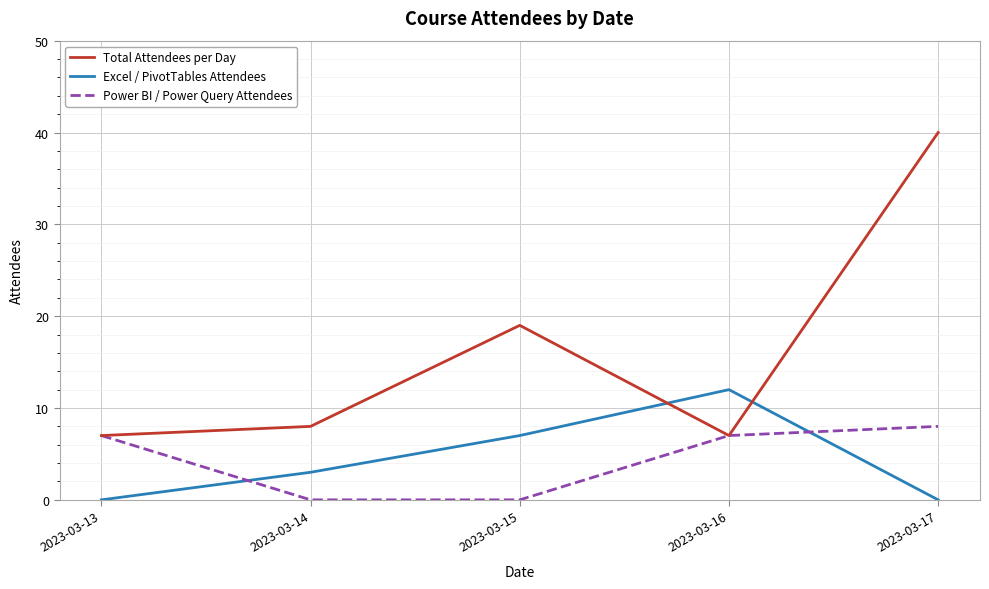

Is it true that Power BI / Power Query Attendees equals 13 at 2023-03-17?

False